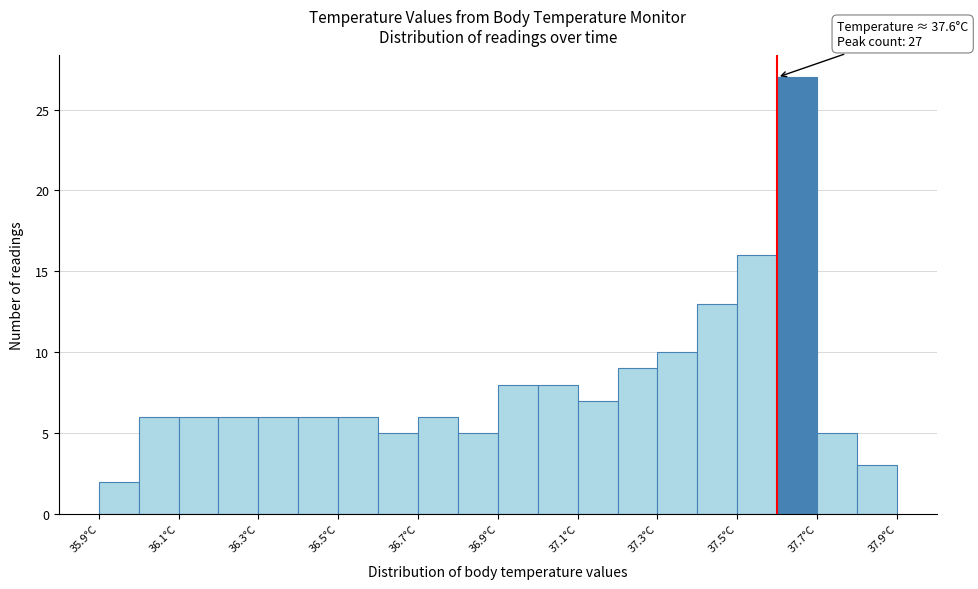

Over which range of the x-axis is the bar tallest?

37.6 to 37.7